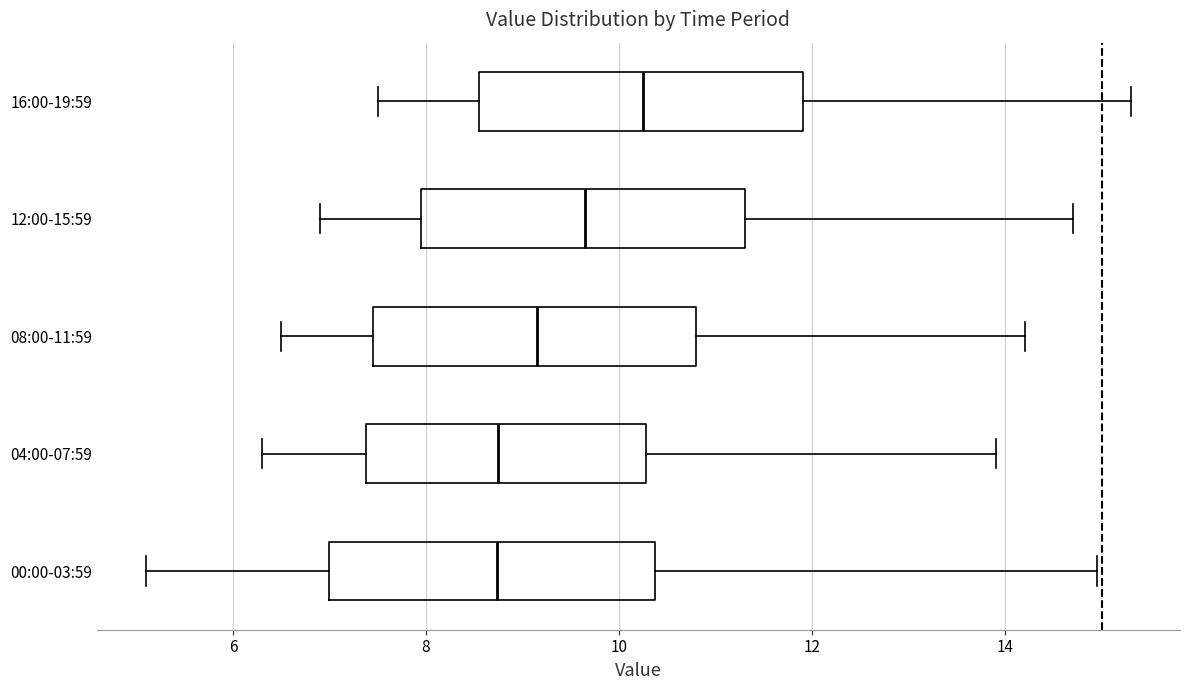

Reading bottom to top, transcribe this box plot: for each box, give where its median line is, the range the box spans, and where its two whiskers end, as read against the x-axis. The values are not printed on the chart, so give them approximately, as read against the axis.

00:00-03:59: median 8.8, box 7.0 to 10.4, whiskers 5.2 to 15.0
04:00-07:59: median 8.8, box 7.4 to 10.2, whiskers 6.4 to 14.0
08:00-11:59: median 9.2, box 7.4 to 10.8, whiskers 6.6 to 14.2
12:00-15:59: median 9.6, box 8.0 to 11.4, whiskers 7.0 to 14.8
16:00-19:59: median 10.2, box 8.6 to 12.0, whiskers 7.6 to 15.4